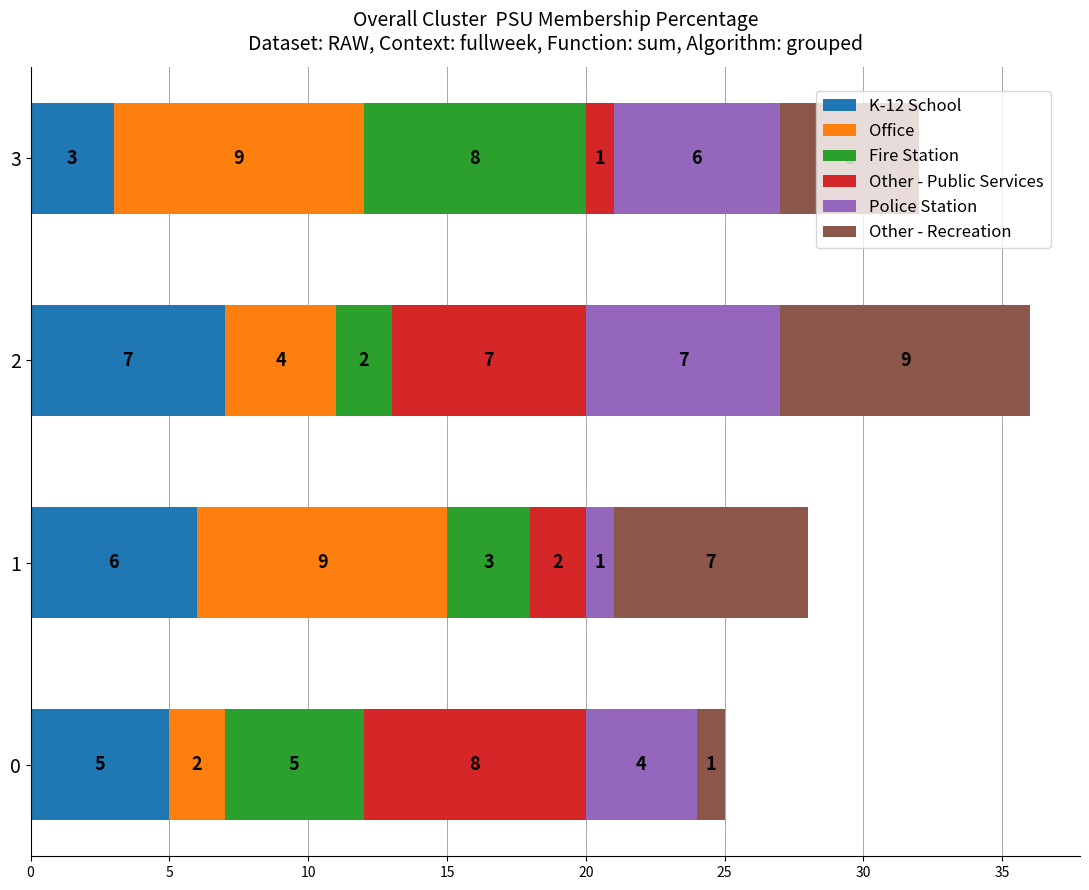

The value of K-12 School at 3 is 3. True or false?

True